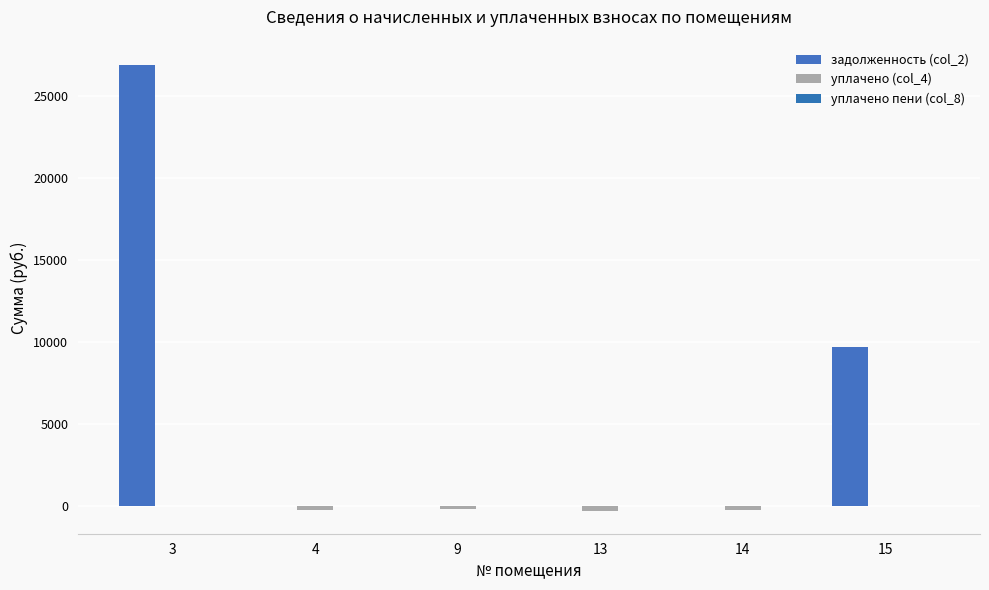

Rank the series at 9 from lowest to highest value.

уплачено (col_4), задолженность (col_2), уплачено пени (col_8)